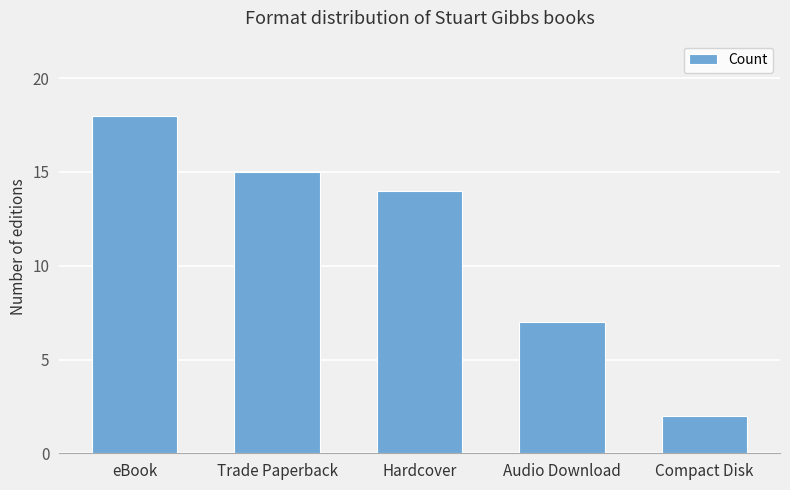

Are the bars grouped side by side (vs. stacked)?

No